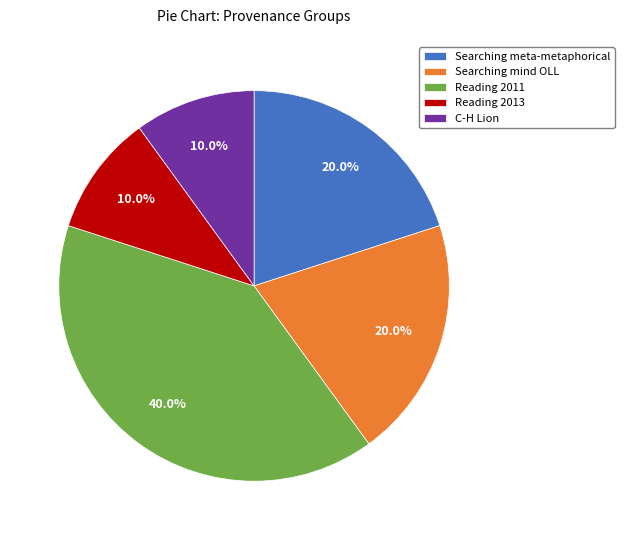

What is the ratio of the value at Reading 2011 to the value at Searching meta-metaphorical?

2.0